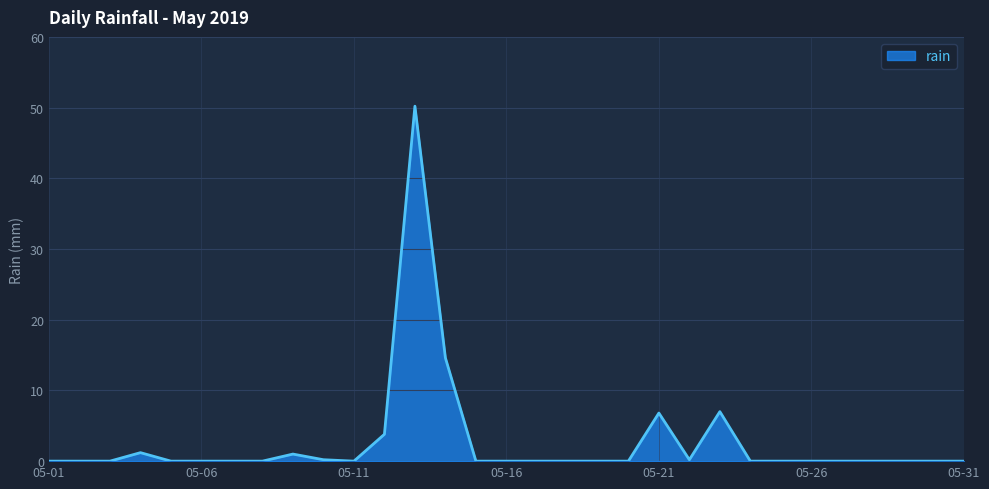

What is the difference between the maximum and minimum values?

50.2